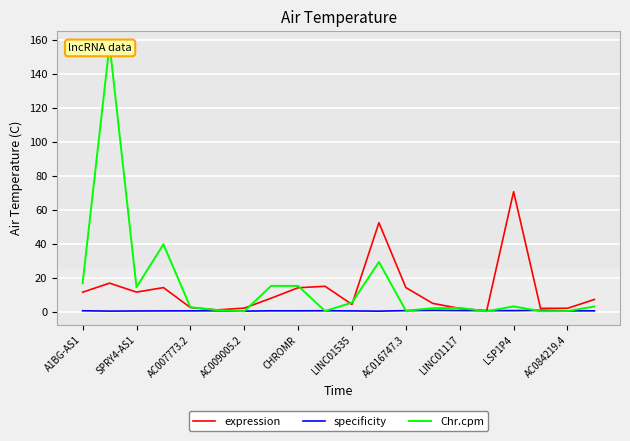

Reading left to right, list all the values displayed in this chart.

expression: 11.4	16.7	11.5	14.1	2.4	1.0	2.0	7.9	14.0	14.9	4.2	52.3	14.1	4.8	1.9	0.4	70.6	1.9	1.9	7.1
specificity: 0.5	0.3	0.4	0.4	0.4	0.5	0.3	0.4	0.4	0.5	0.4	0.2	0.6	0.7	0.6	0.6	0.5	0.7	0.4	0.4
Chr.cpm: 16.7	157.3	14.4	39.6	2.6	0.8	0.2	15.1	15.1	0.3	5.3	29.2	0.5	2.0	2.2	0.1	3.0	0.2	0.3	3.0